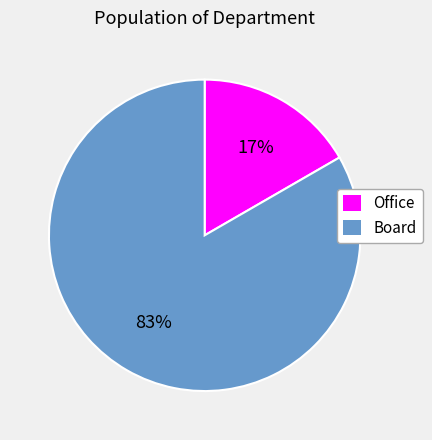

To the nearest percent, what is the combined percentage of Board and Office?

100%